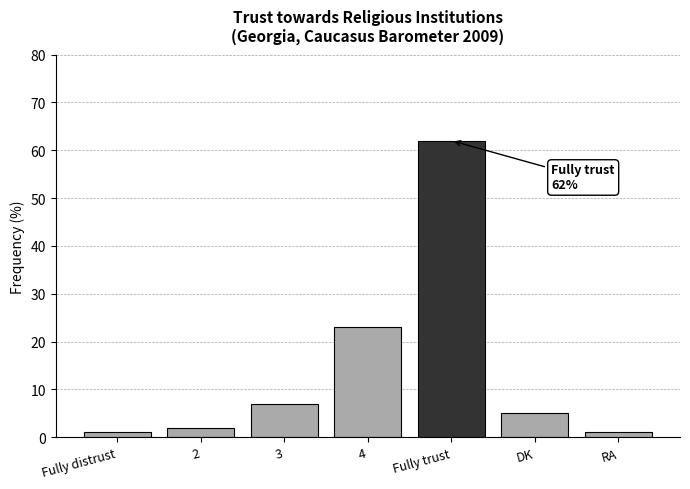

Reading left to right, list all the values displayed in this chart.

Fully distrust=1	2=2	3=7	4=23	Fully trust=62	DK=5	RA=1